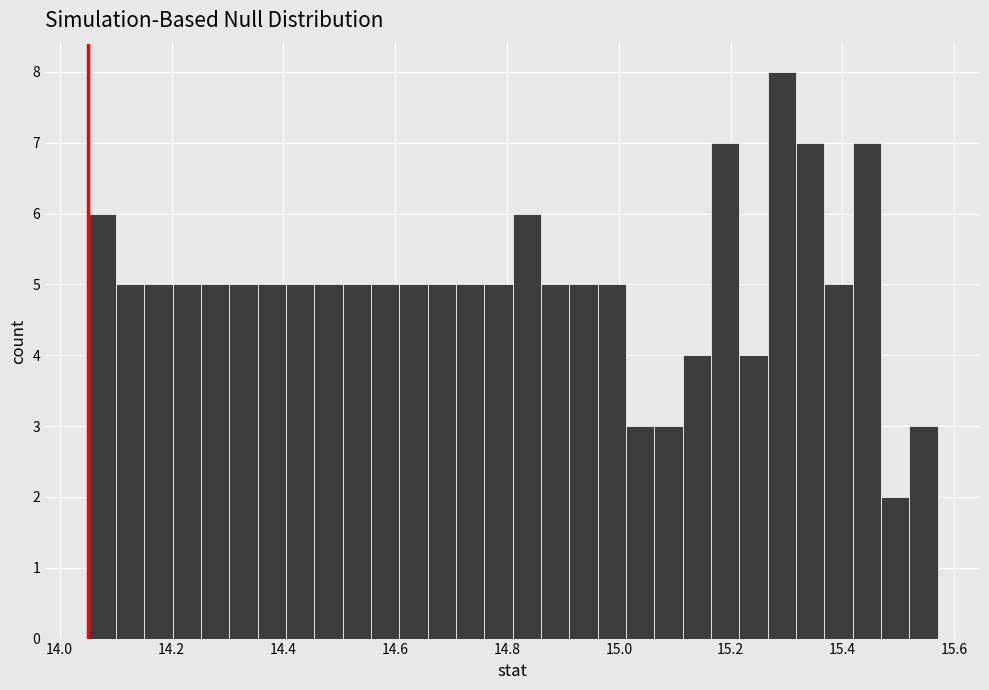

Read against the x-axis, roughly where is the centre of the tallest bar?

15.30